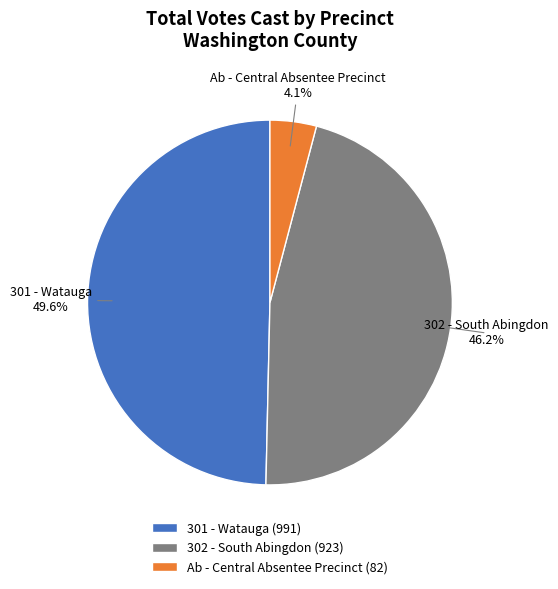

Which has a higher value, 301 - Watauga or Ab - Central Absentee Precinct?

301 - Watauga